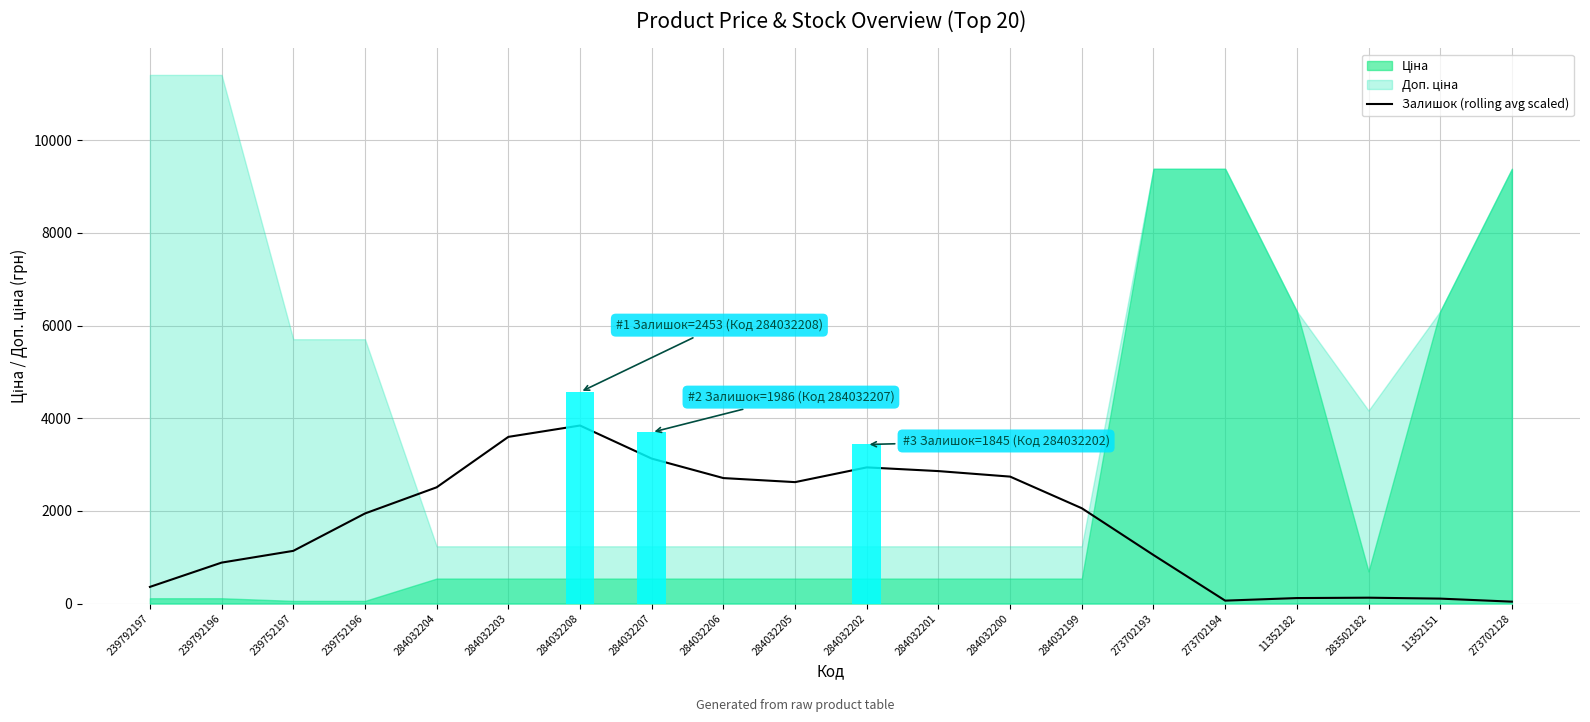

What is the difference between the values at 284032204 and 283502182?

2382.8